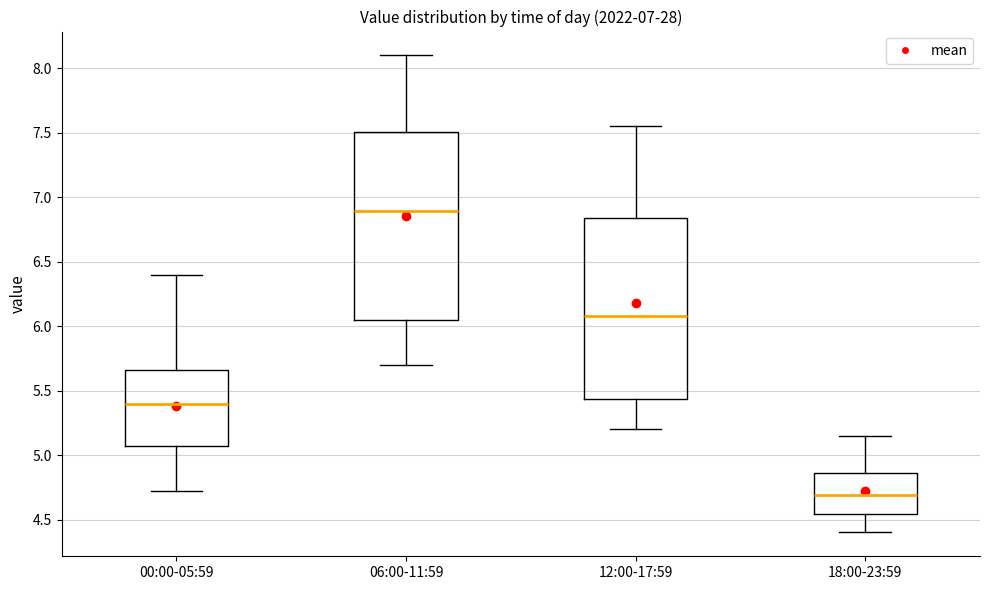

Reading left to right, read every box against the y-axis: the position of its median line, the range the box covers, and the ends of its whiskers. The values are not printed on the chart, so give them approximately, as read against the axis.

00:00-05:59: median 5.40, box 5.05 to 5.65, whiskers 4.70 to 6.40
06:00-11:59: median 6.90, box 6.05 to 7.50, whiskers 5.70 to 8.10
12:00-17:59: median 6.10, box 5.45 to 6.85, whiskers 5.20 to 7.55
18:00-23:59: median 4.70, box 4.55 to 4.85, whiskers 4.40 to 5.15